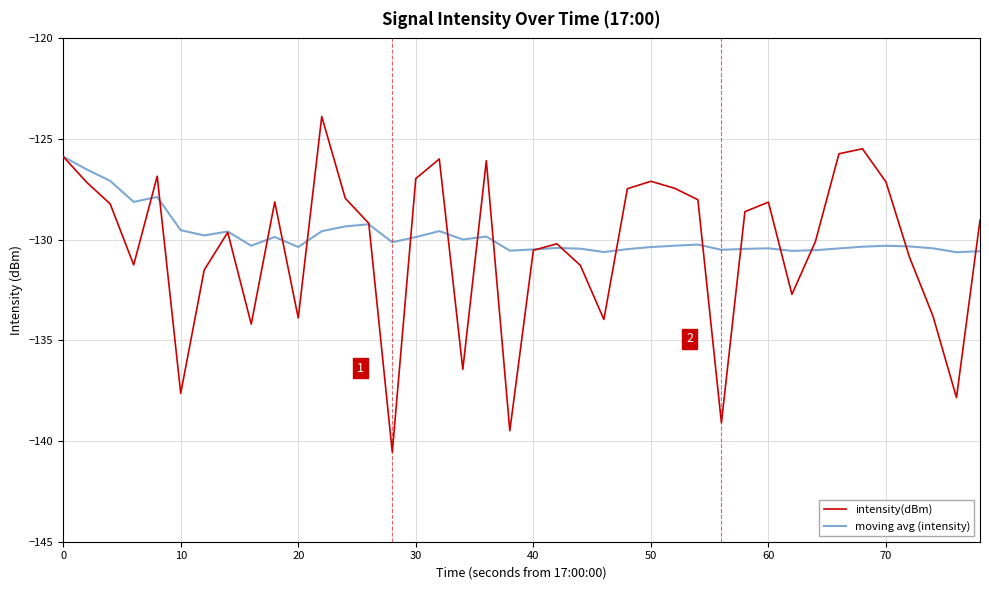

What is the minimum value shown in the chart?

-140.6